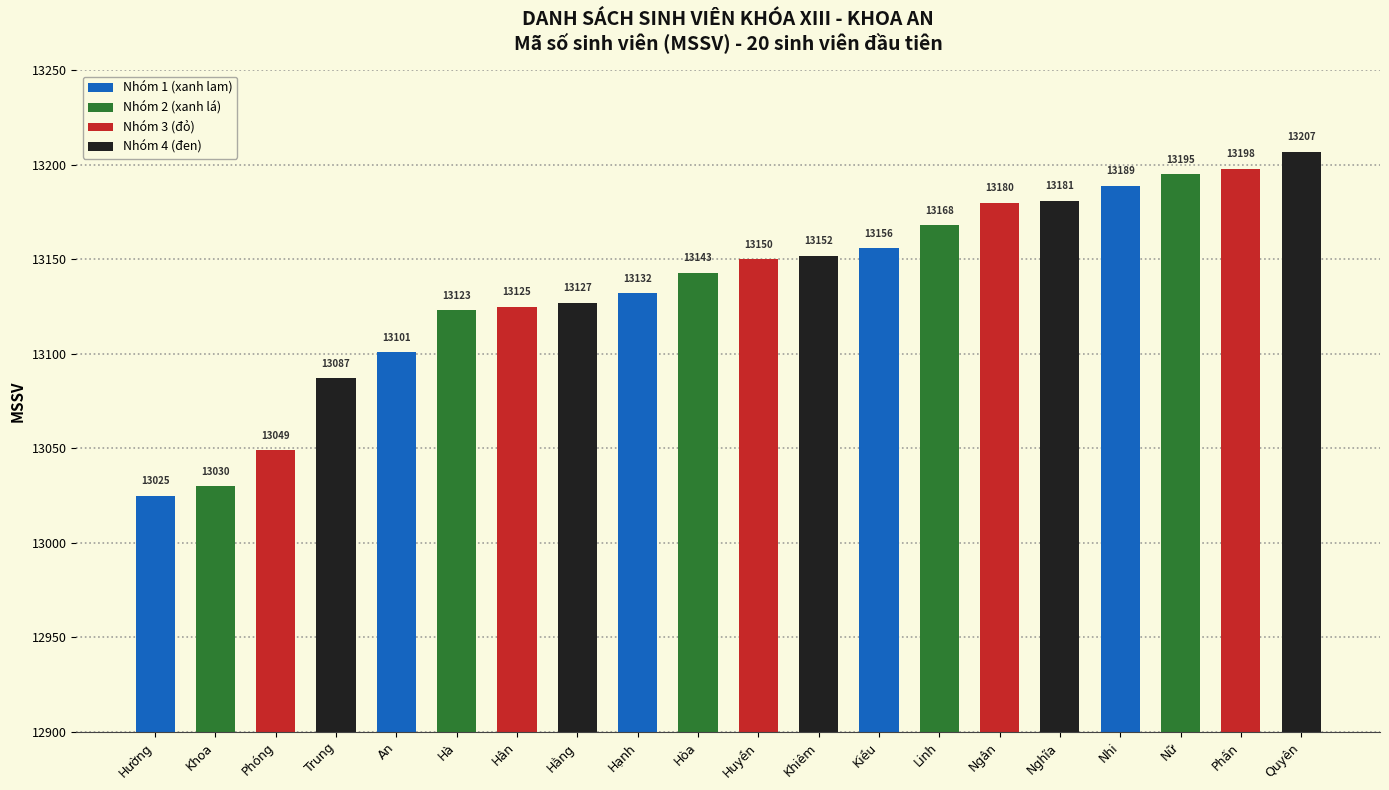

Reading left to right, what are all the values shown in this chart?

13025	13030	13049	13087	13101	13123	13125	13127	13132	13143	13150	13152	13156	13168	13180	13181	13189	13195	13198	13207